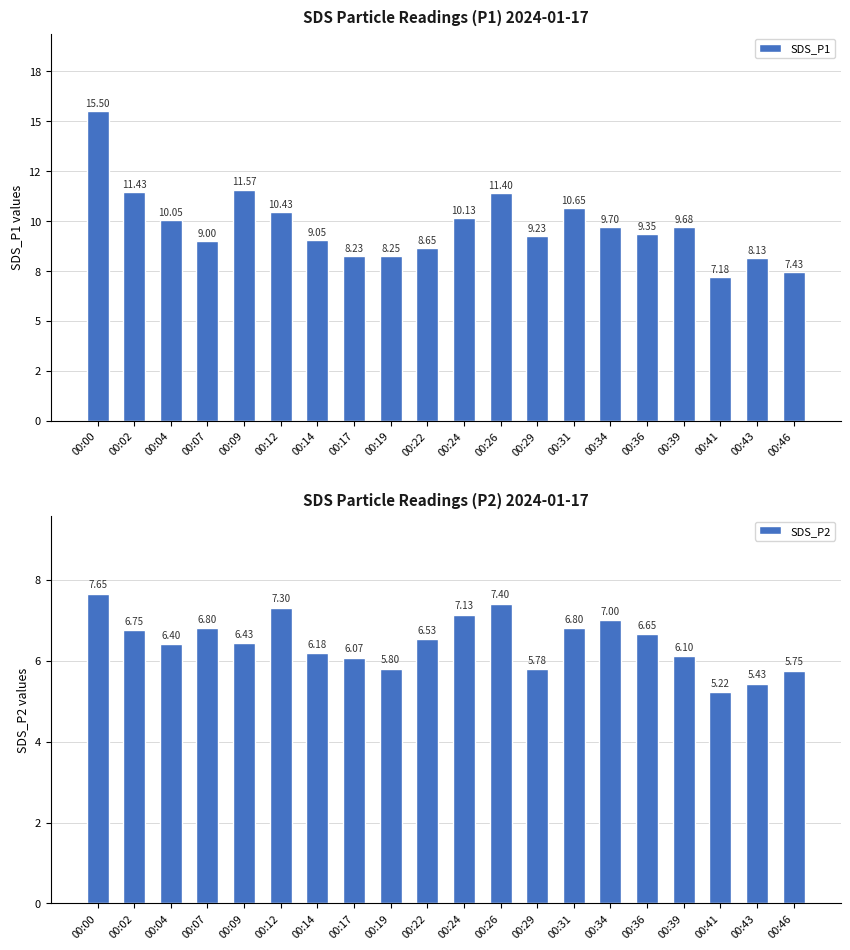

What are all the series names shown in the legend?

SDS_P1, SDS_P2